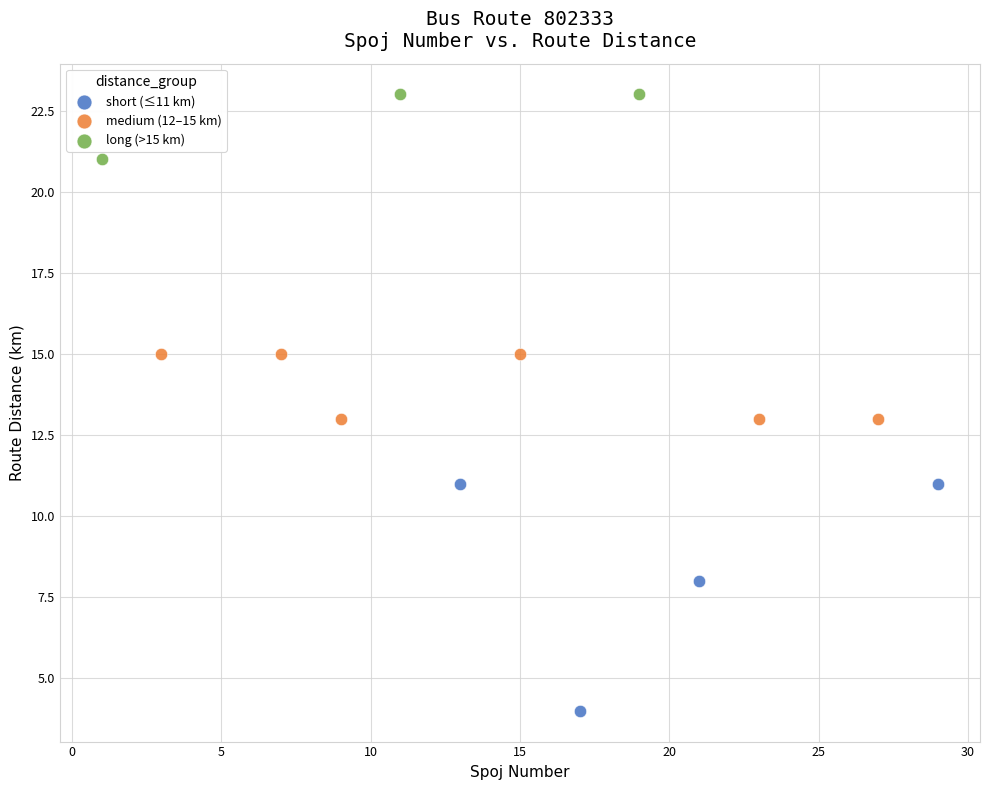

Which series has the widest spread of Y values?

short (≤11 km)